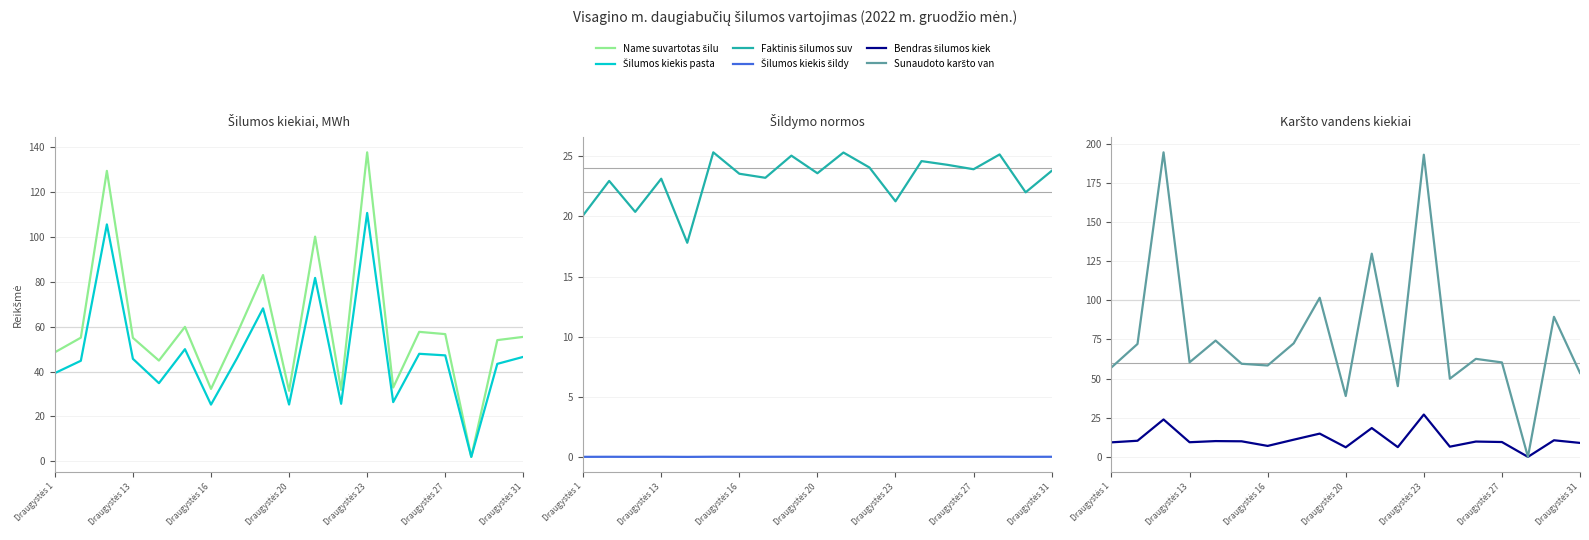

List the series in order of their peak value, lowest first.

Šilumos kiekis šildymui kWh/m²/dieno, Faktinis šilumos suvartojimas šildymui, Bendras šilumos kiekis karšto vandens, Šilumos kiekis pastatui šildyti, MWh, Name suvartotas šilumos kiekis, MWh, Sunaudoto karšto vandens kiekis